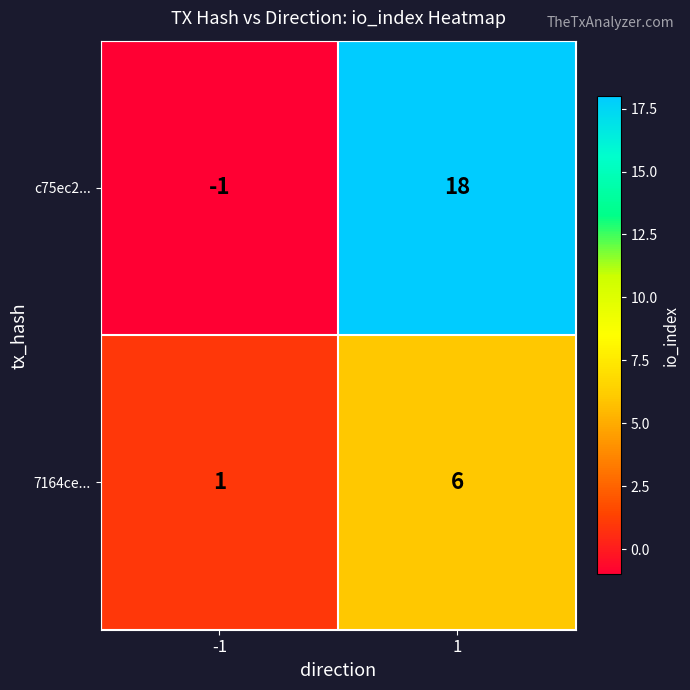

Count the number of data series in this chart.

2